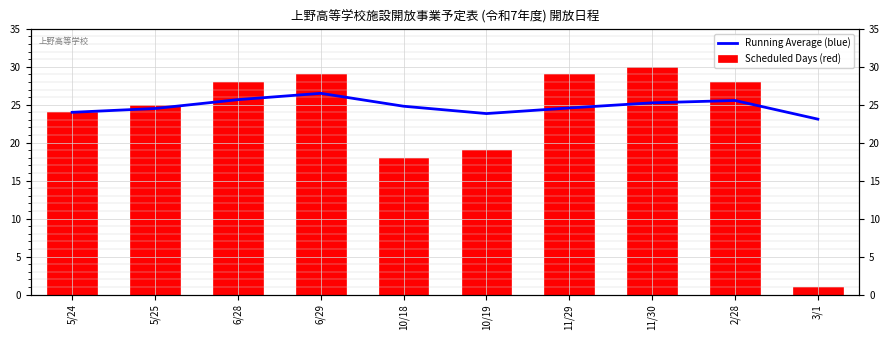

What is the highest value of the Running Average (blue) series?

26.5